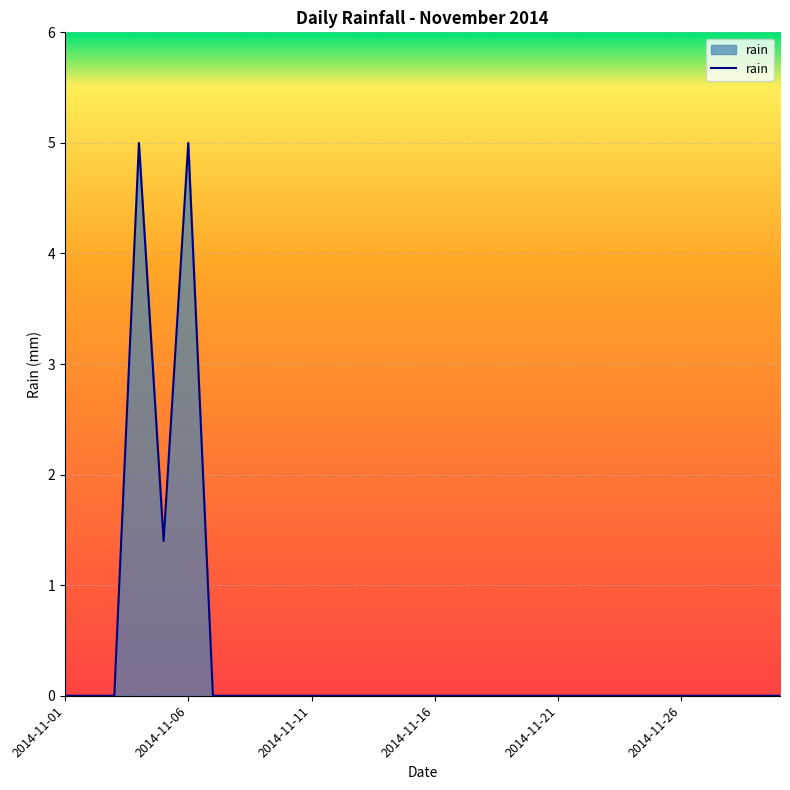

What is the difference between the maximum and minimum values?

5.0